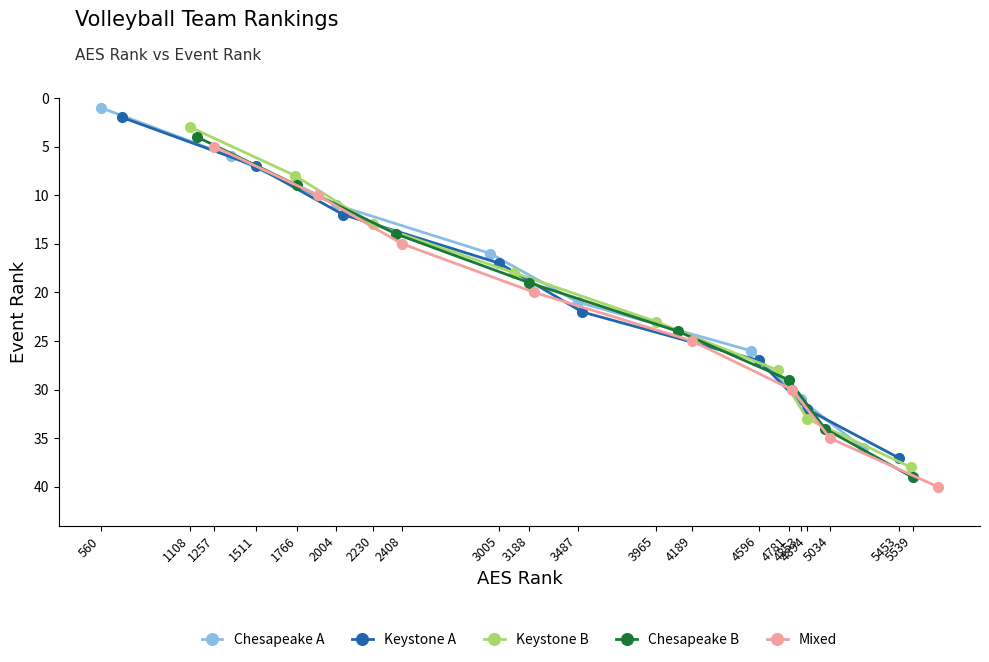

True or false: Chesapeake A has more than 0 points higher than both neighbors.

False